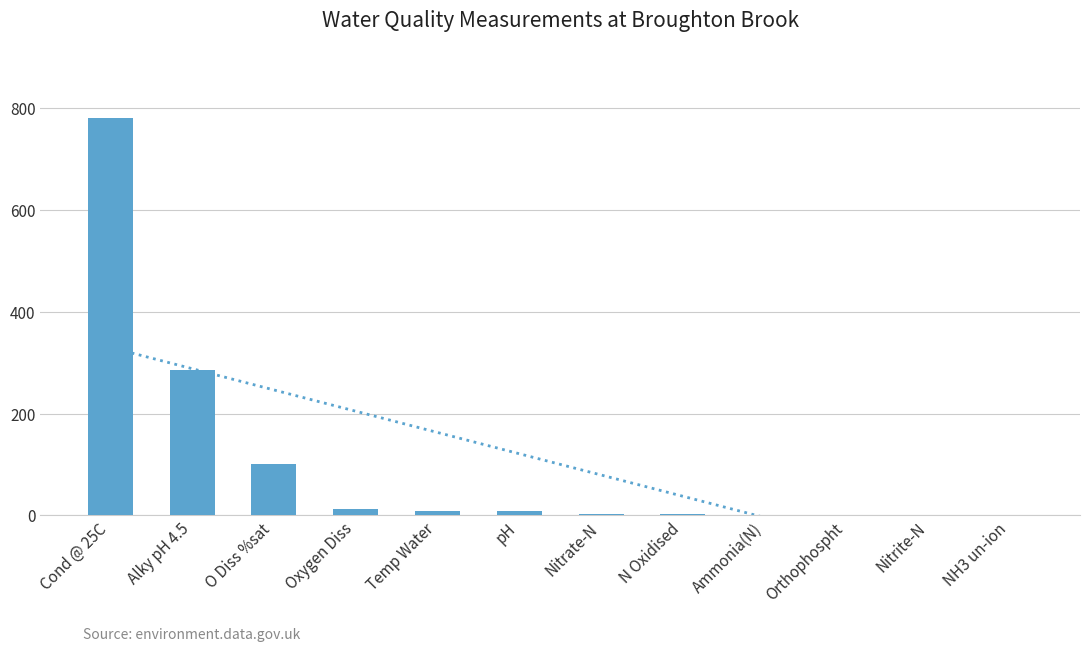

The chart shows a value of 8.6 at Temp Water. True or false?

True